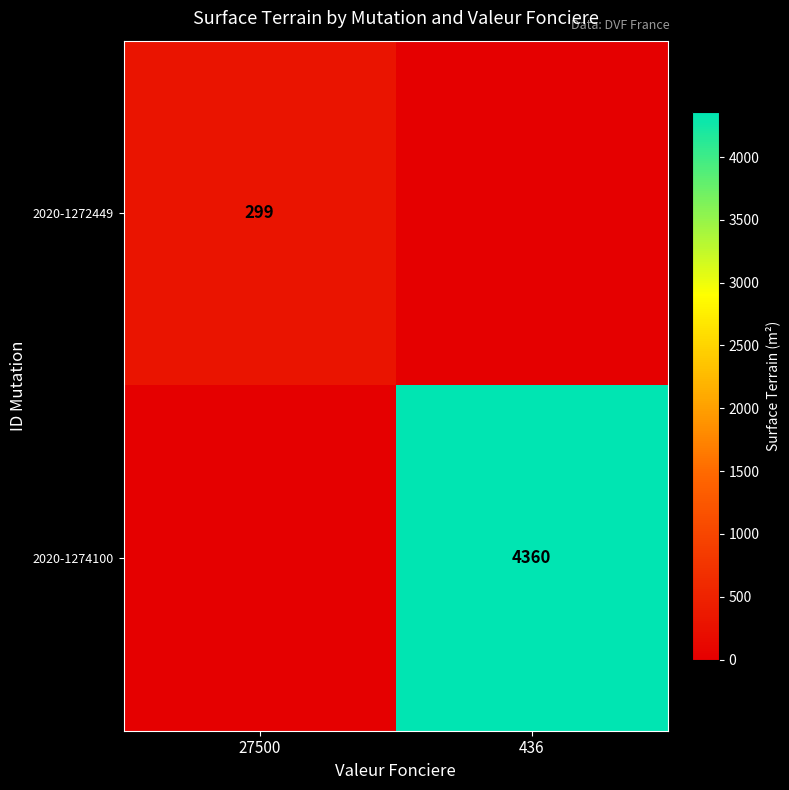

Is it true that 2020-1272449 equals 201 at 27500?

False